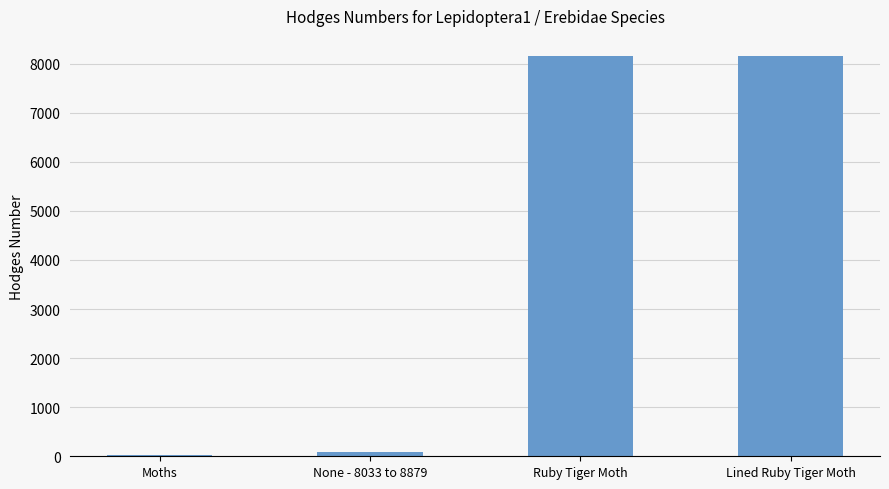

What is the maximum value shown in the chart?

8157.0